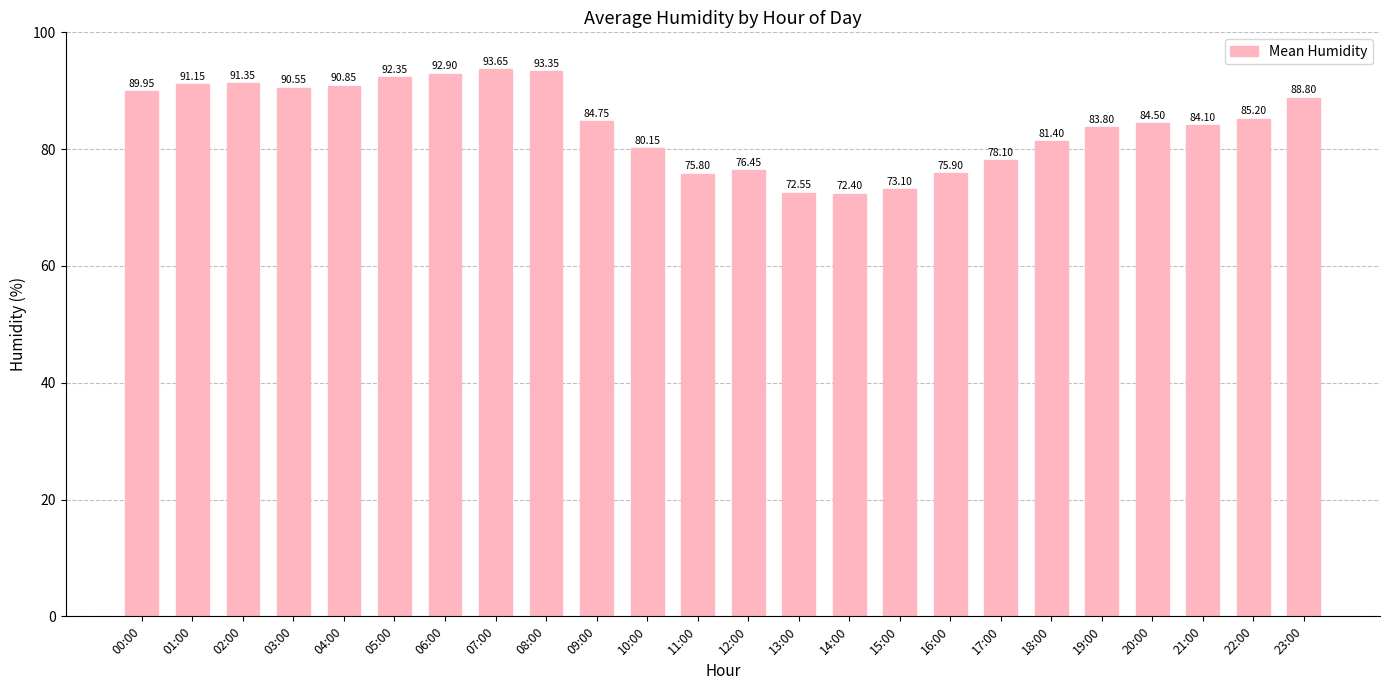

Where does the data first go above 84?

00:00